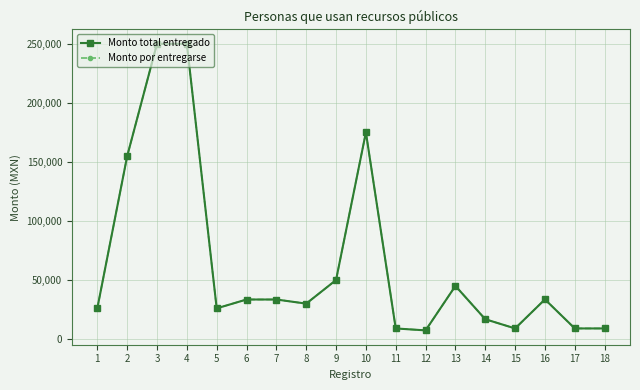

Which series has the widest spread of values?

Monto total entregado